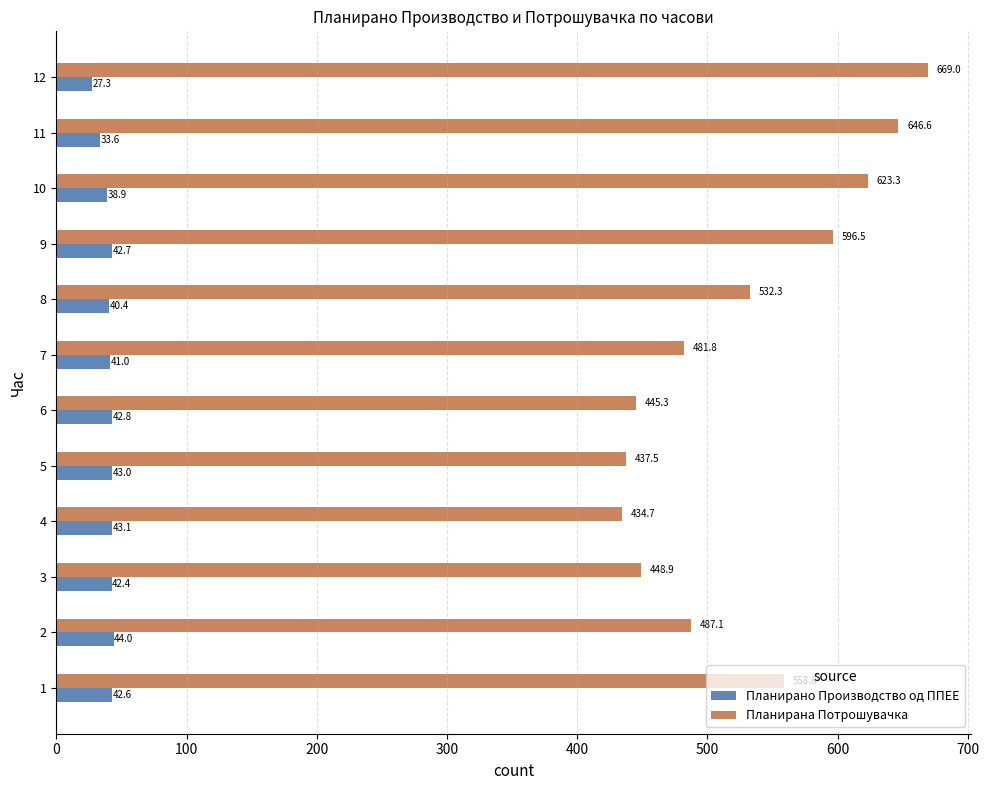

The value of Планирано Производство од ППЕЕ at 10 is 63.6. True or false?

False